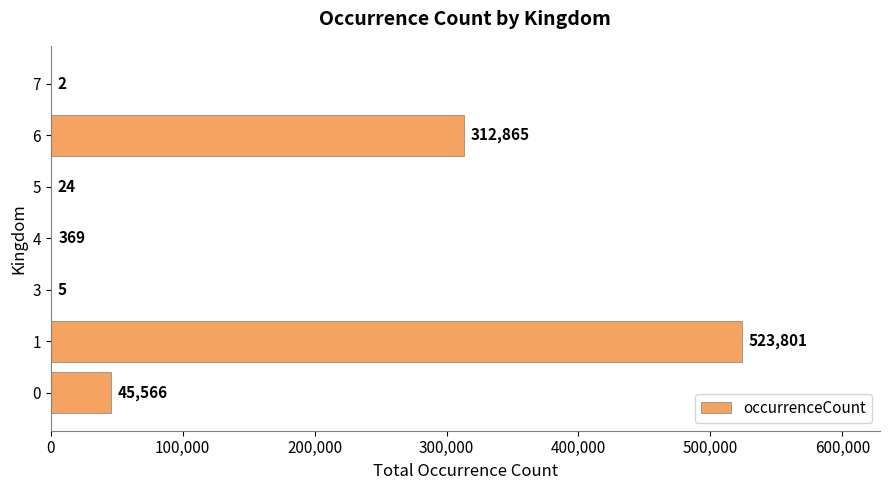

Are the bars horizontal?

Yes